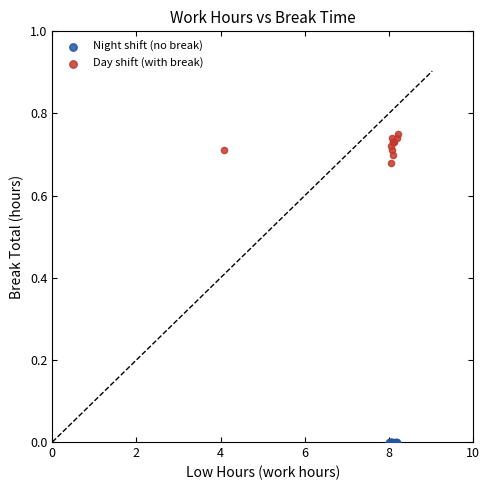

Which series reaches the minimum Y coordinate?

Night shift (no break)